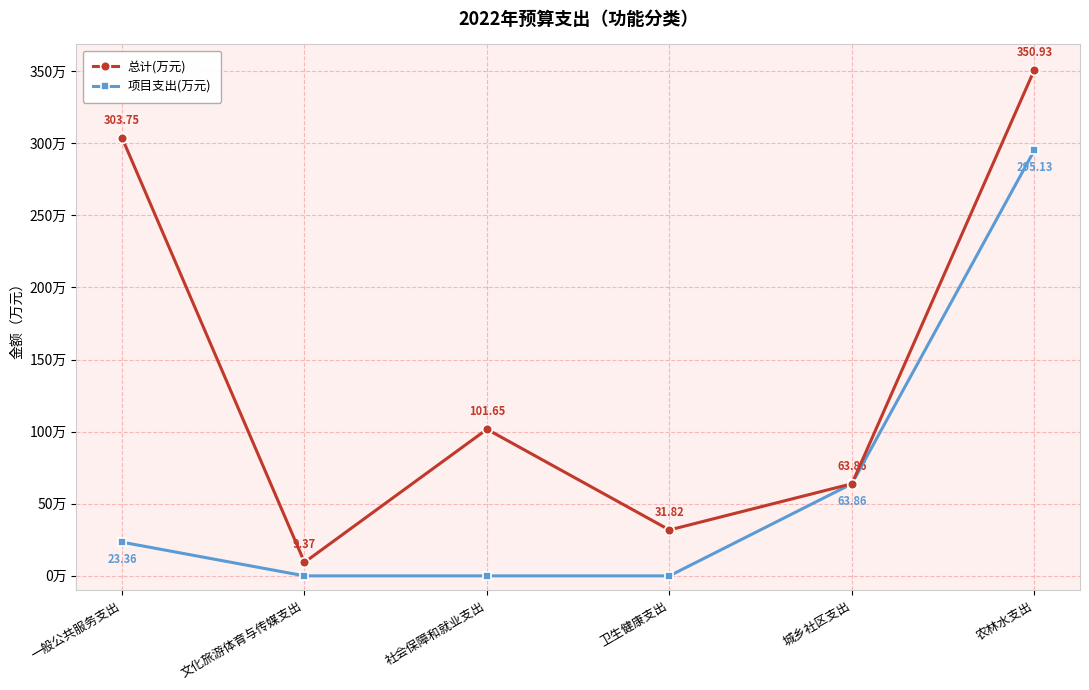

Which category has the lowest value in the 总计(万元) series?

文化旅游体育与传媒支出